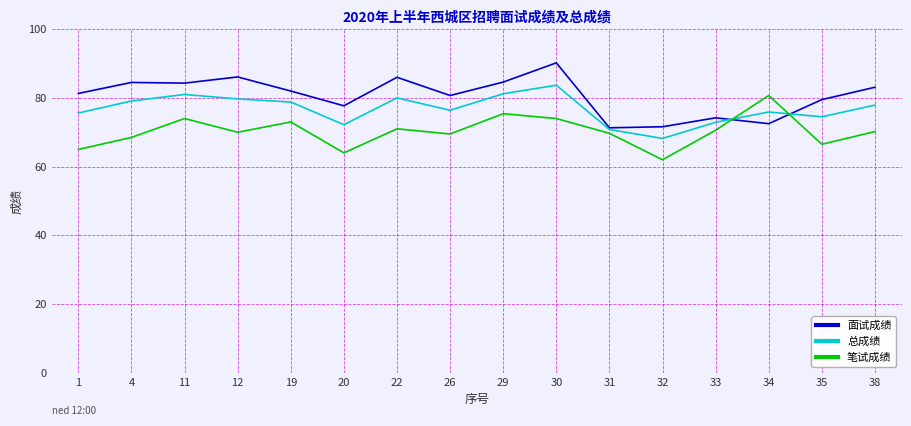

At which category is the sum across all series the highest?

30